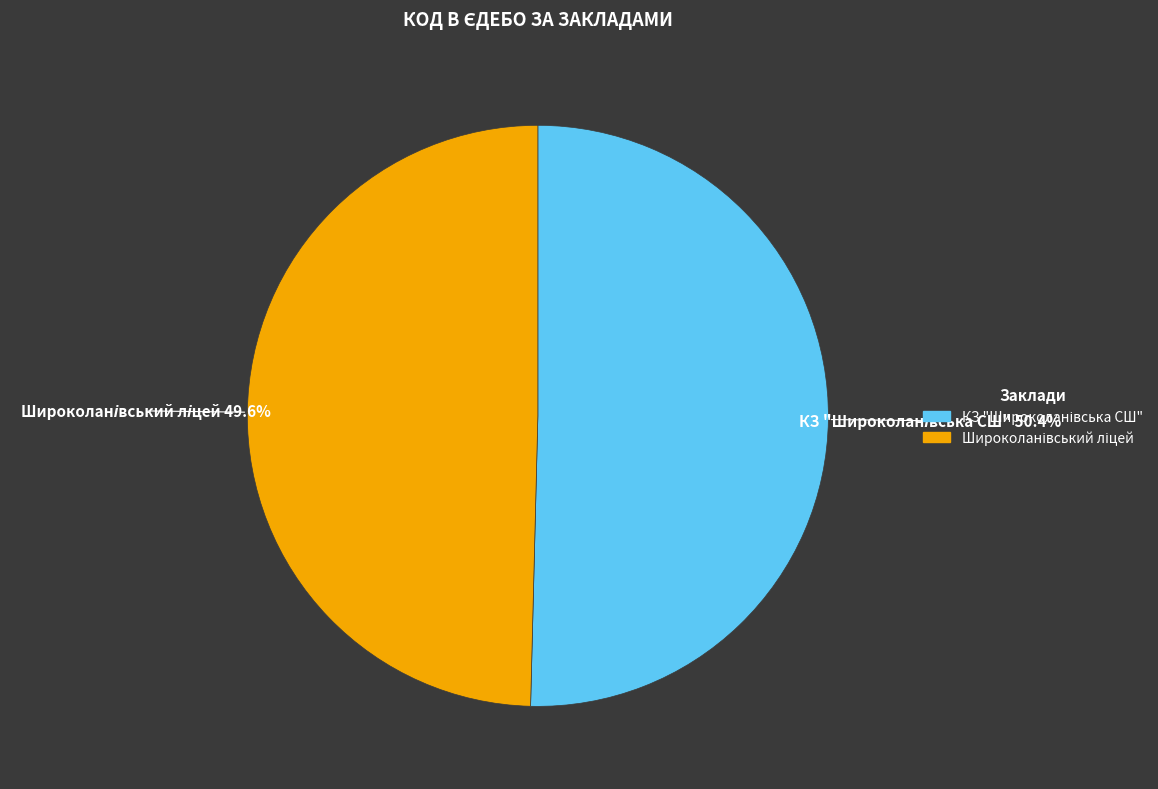

Is there any slice that represents more than half of the pie?

Yes